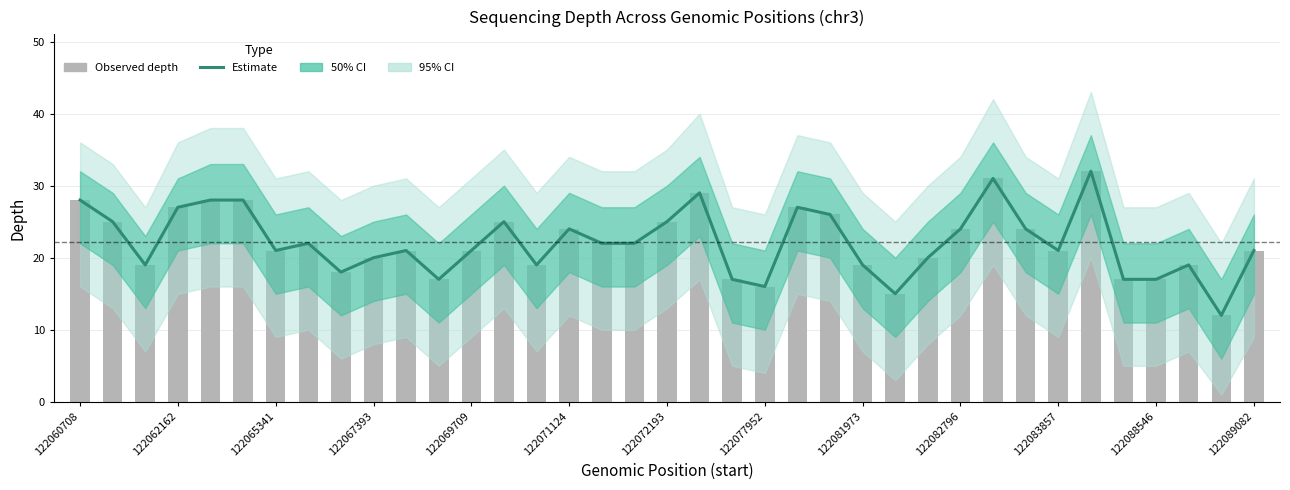

Which series has the largest total across all categories?

Estimate